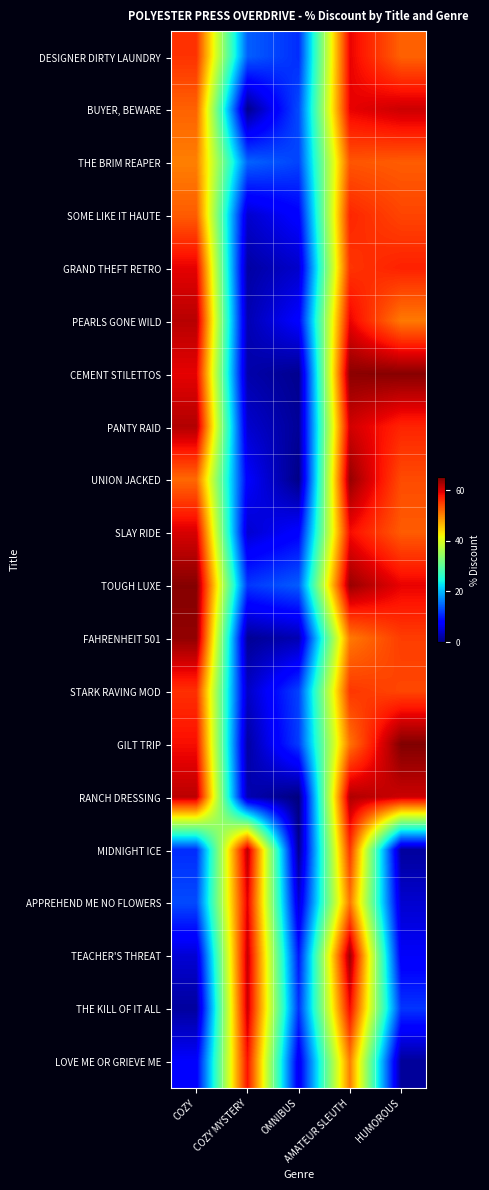

Rank the series at COZY from highest to lowest value.

TOUGH LUXE, FAHRENHEIT 501, PANTY RAID, PEARLS GONE WILD, RANCH DRESSING, SLAY RIDE, GRAND THEFT RETRO, CEMENT STILETTOS, GILT TRIP, STARK RAVING MOD, DESIGNER DIRTY LAUNDRY, SOME LIKE IT HAUTE, BUYER, BEWARE, UNION JACKED, THE BRIM REAPER, APPREHEND ME NO FLOWERS, MIDNIGHT ICE, LOVE ME OR GRIEVE ME, TEACHER'S THREAT, THE KILL OF IT ALL